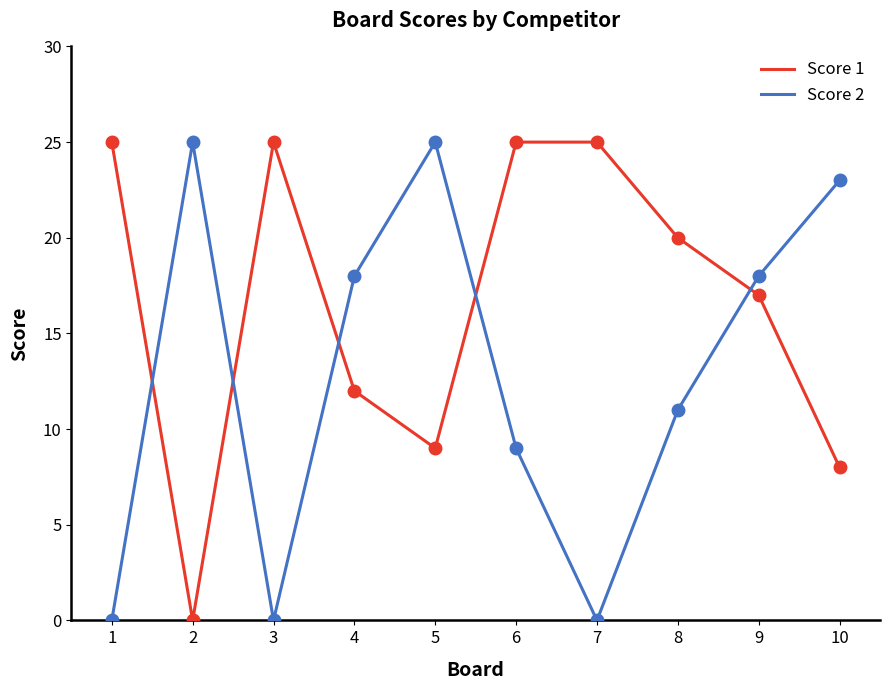

How many values in Score 1 are above zero?

9